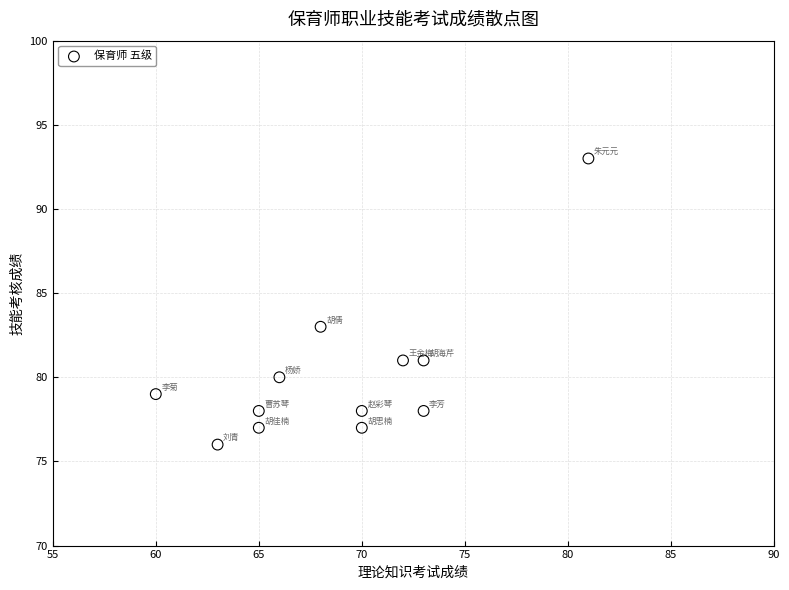

What is the range of Y values (max minus min)?

17